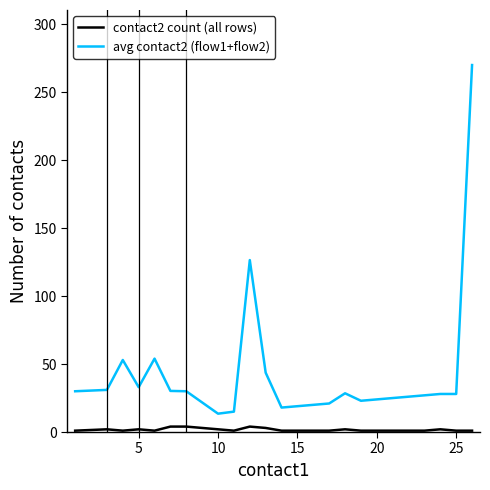

List the series in order of their peak value, highest first.

avg contact2 (flow1+flow2), contact2 count (all rows)